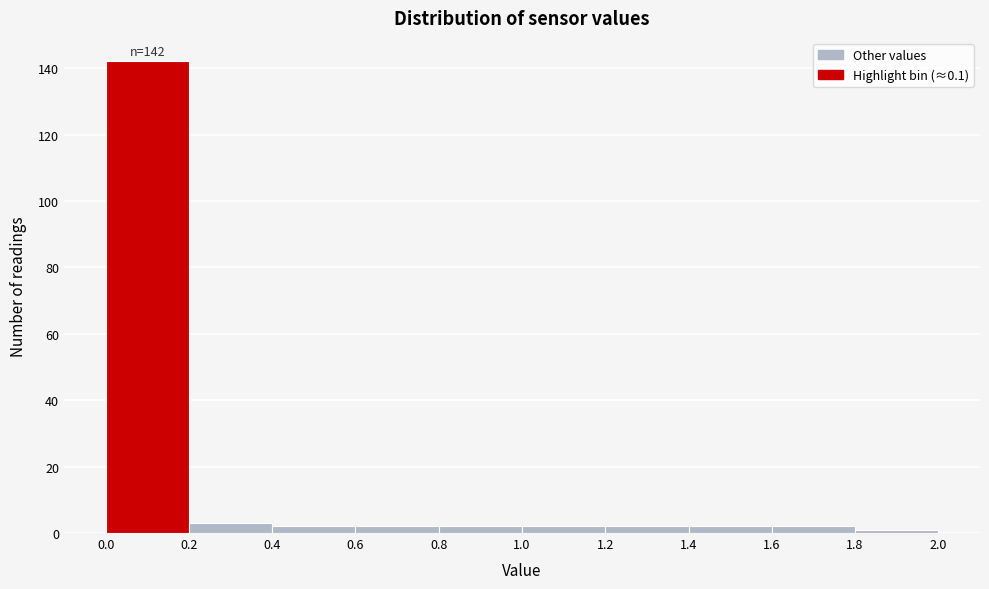

Over which range of the x-axis is the bar tallest?

0.0 to 0.2